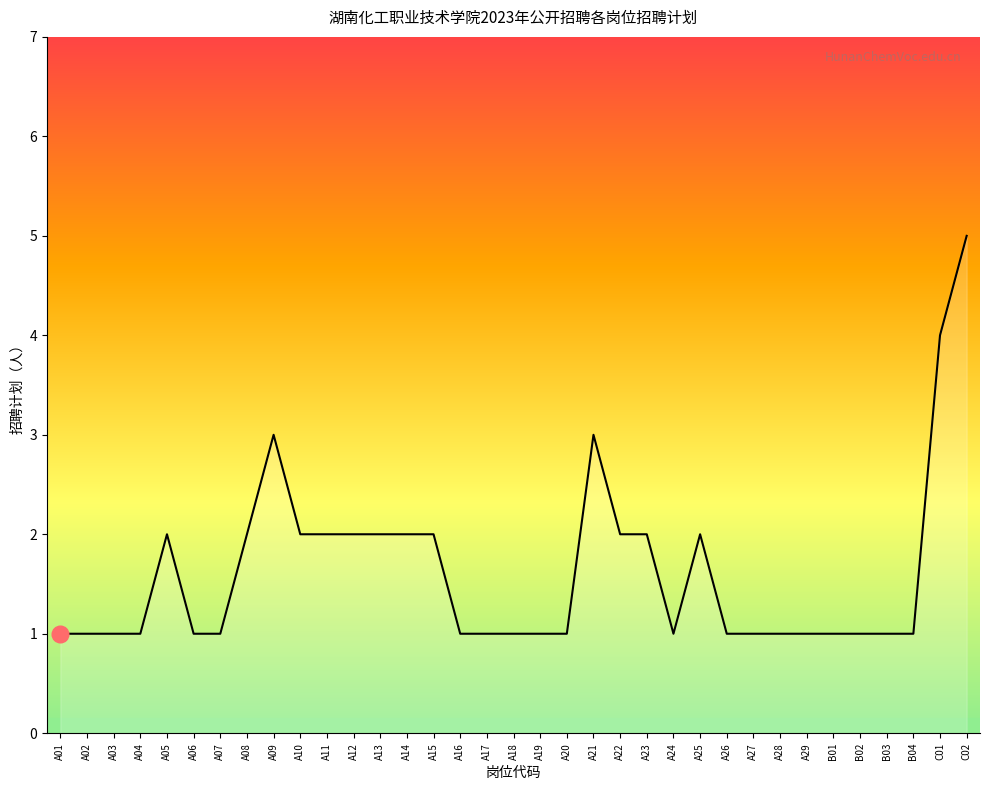

What is the ratio of the value at A14 to the value at A18?

2.0